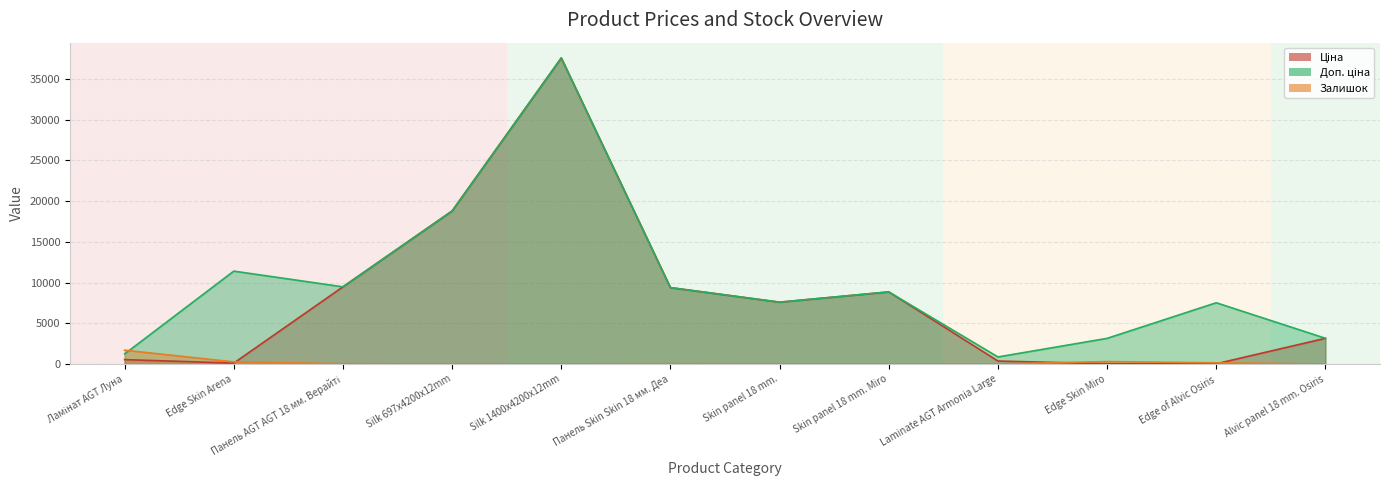

Is it true that Ціна equals 1379.4 at Alvic panel 18 mm. Osiris?

False